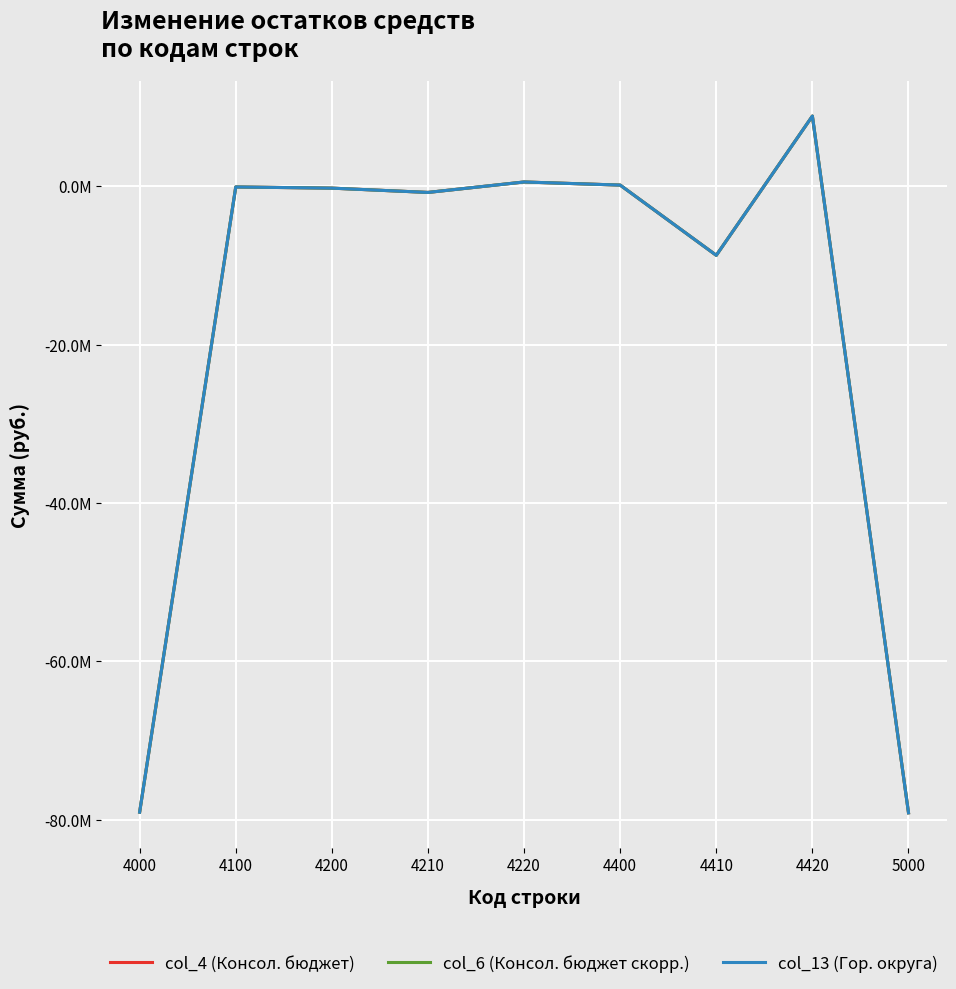

What is the lowest value of the col_4 (Консол. бюджет) series?

-79142796.0